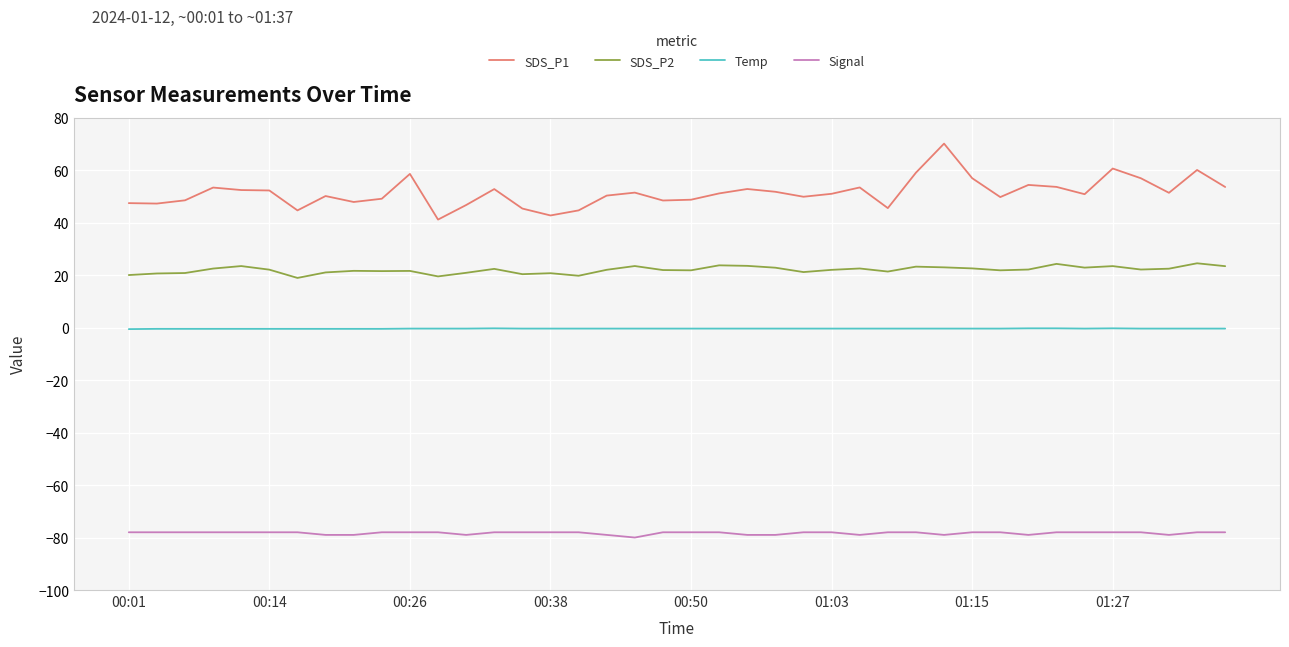

What is the difference between the maximum and minimum values in the SDS_P2 series?

5.6